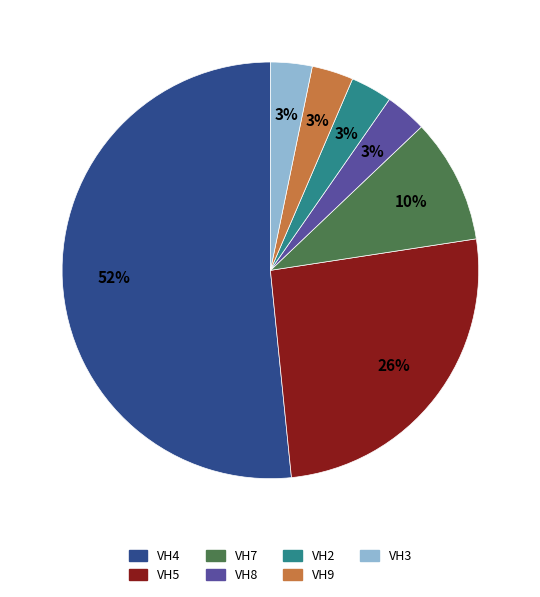

To the nearest percent, what portion does VH2 represent?

3%